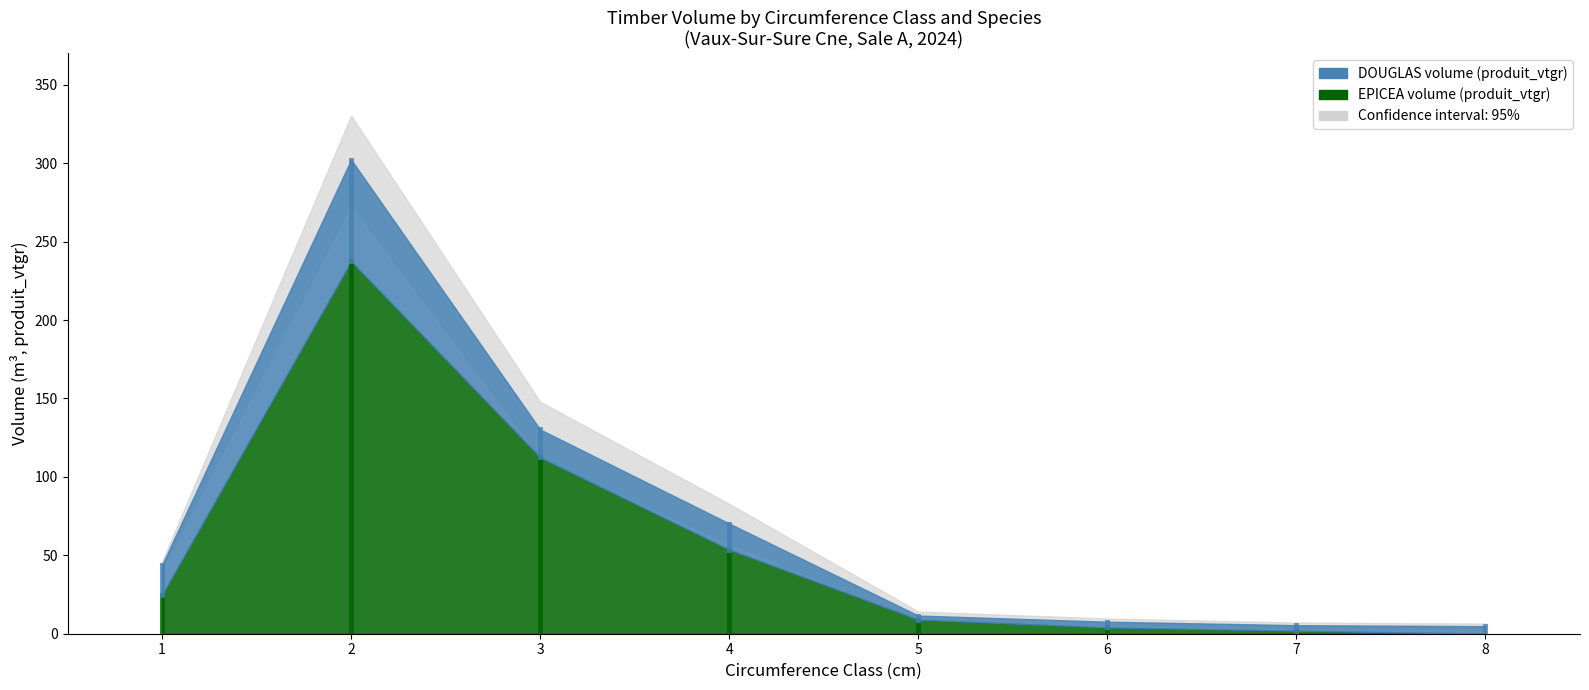

Reading left to right, what are all the values shown in this chart?

DOUGLAS: 19.1	64.8	17.8	16.6	2.6	3.6	3.5	4.8
EPICEA: 24.8	237.4	112.4	53.7	9.0	4.0	1.9	0.0